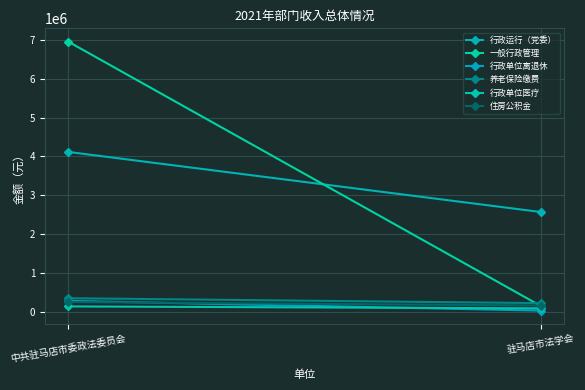

At how many categories does at least one series exceed 2358872?

2